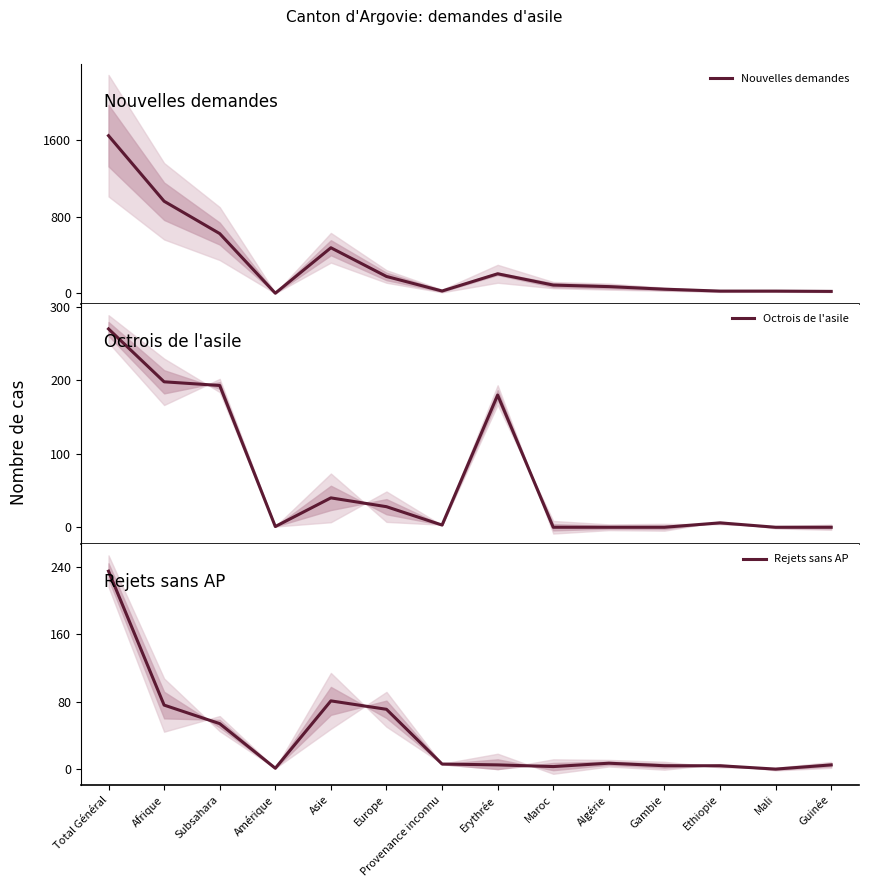

At which category does the chart reach its minimum across all series?

Maroc